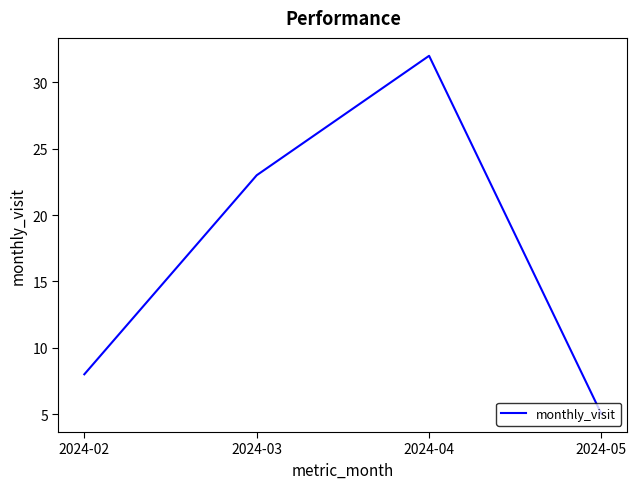

How many values are below 23?

2